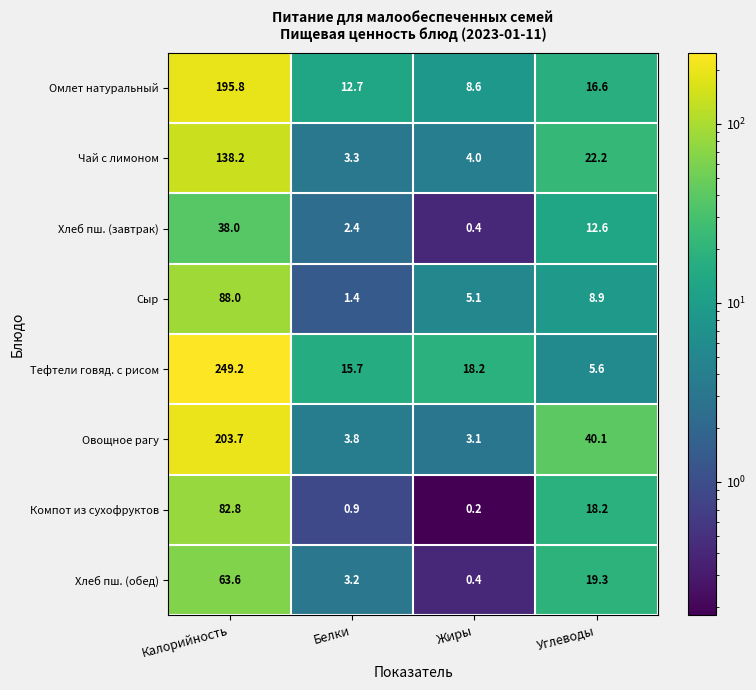

Count the number of data series in this chart.

8